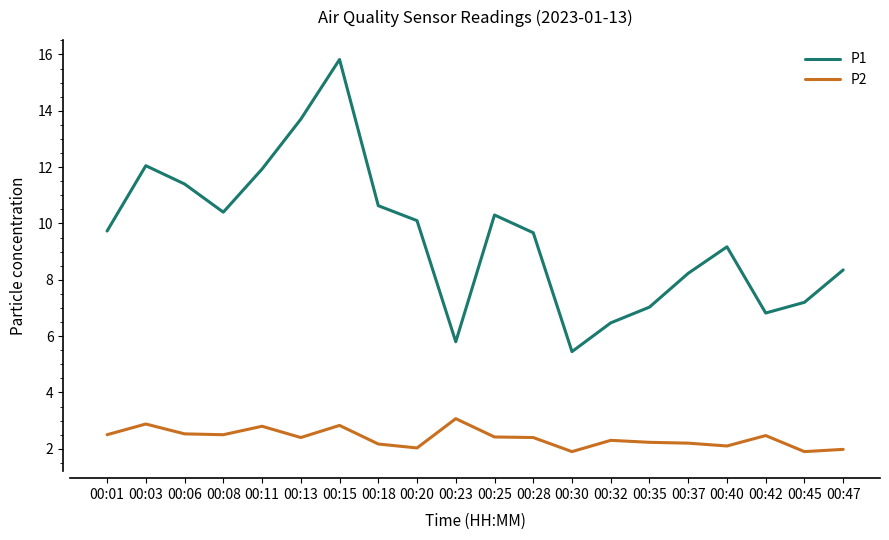

How many distinct data groups are displayed?

2